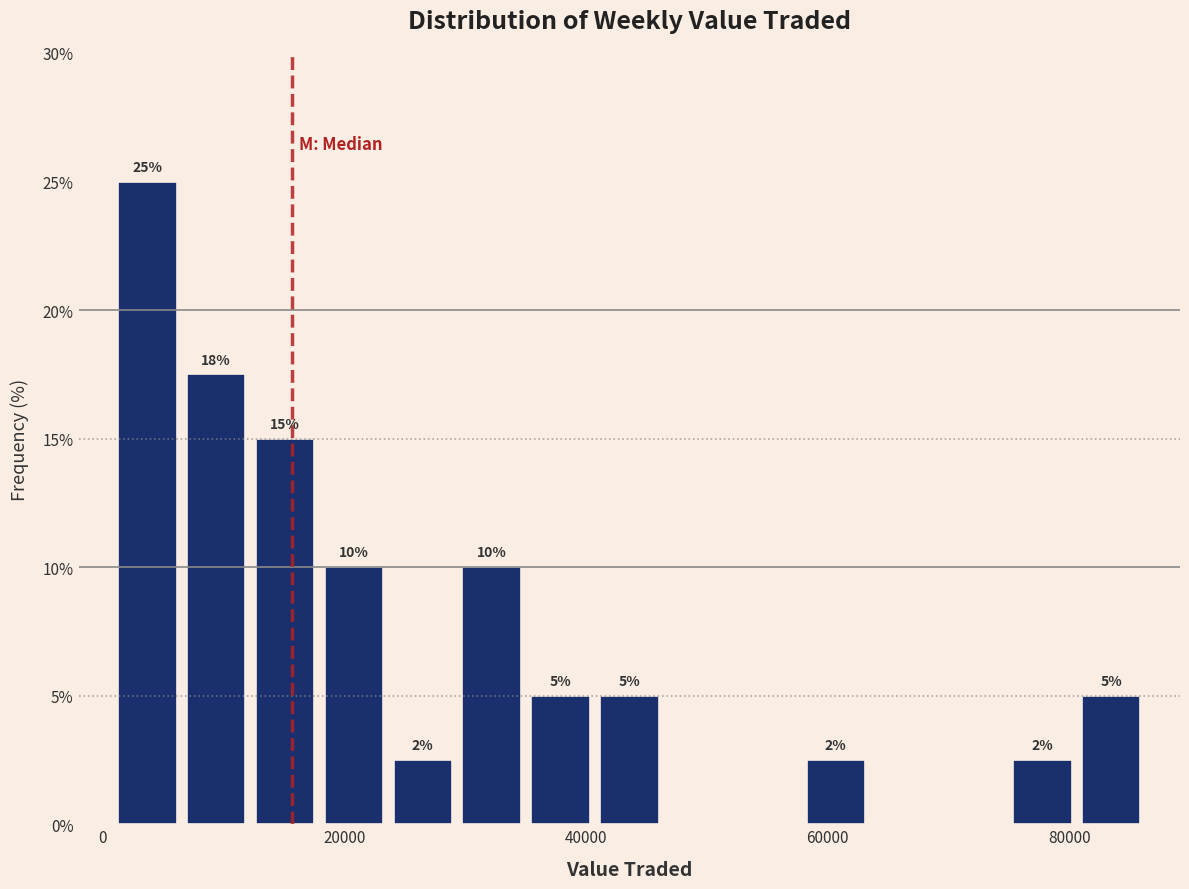

Around what value on the x-axis is the tallest bar? Give the approximate position of its centre, as read against the axis.

4000